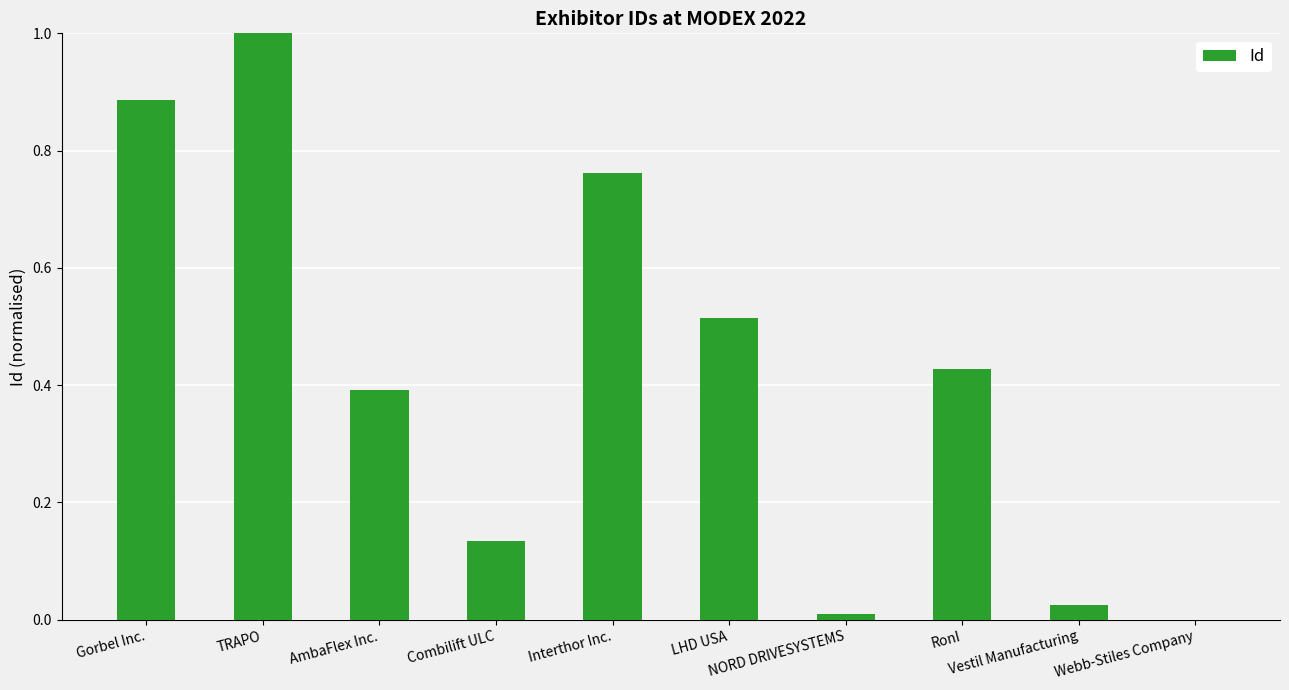

What is the greatest value displayed?

1.0